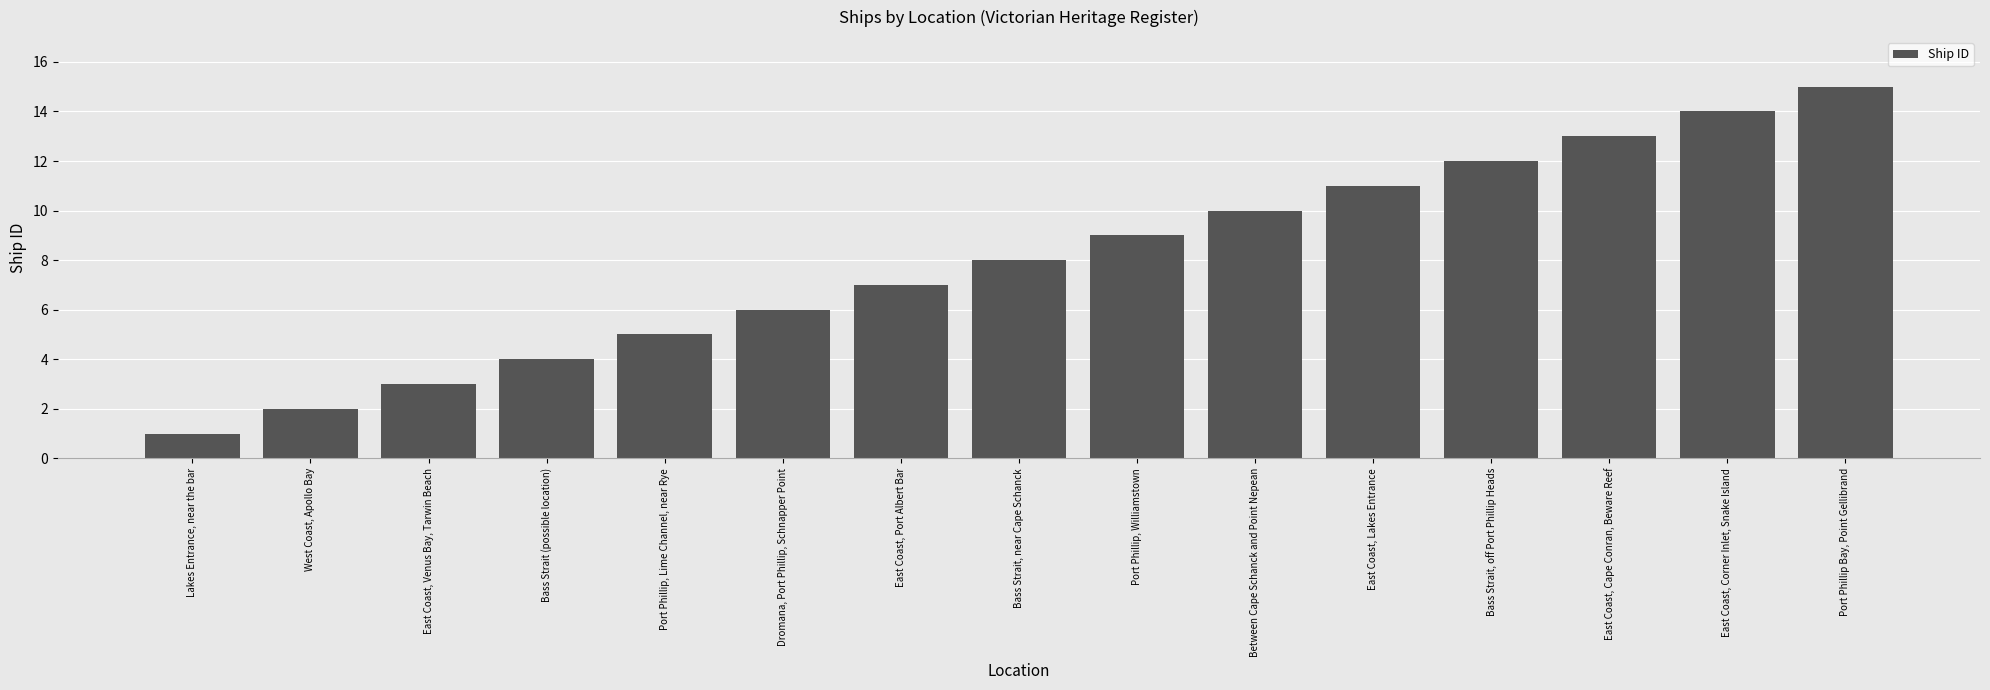

What is the greatest value displayed?

15